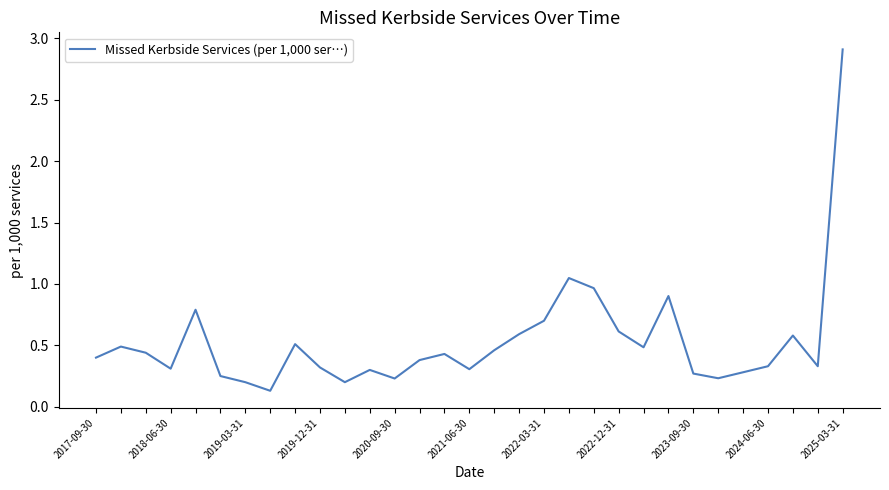

What is the maximum value shown in the chart?

2.9